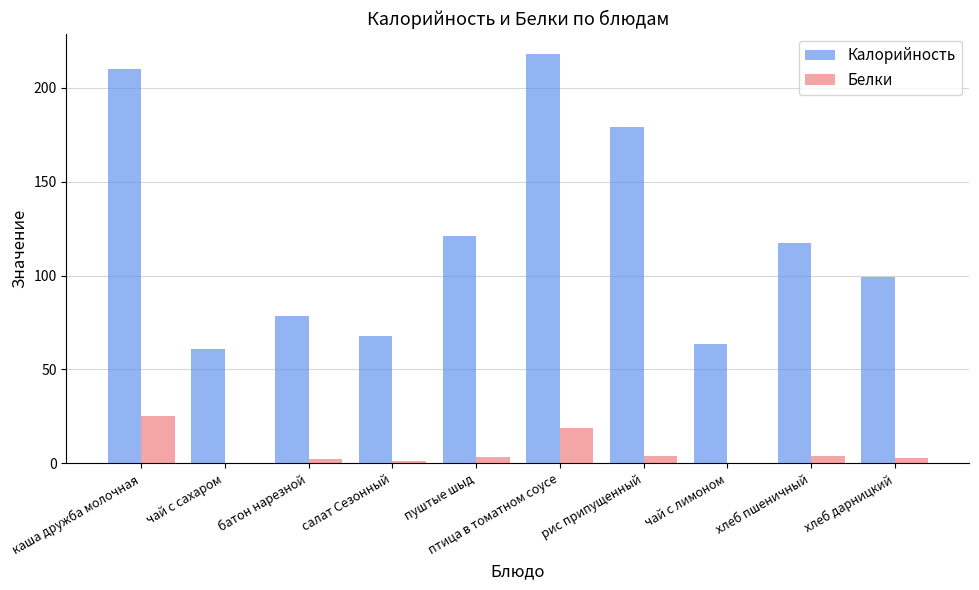

What is the approximate value of Белки at батон нарезной?

2.3